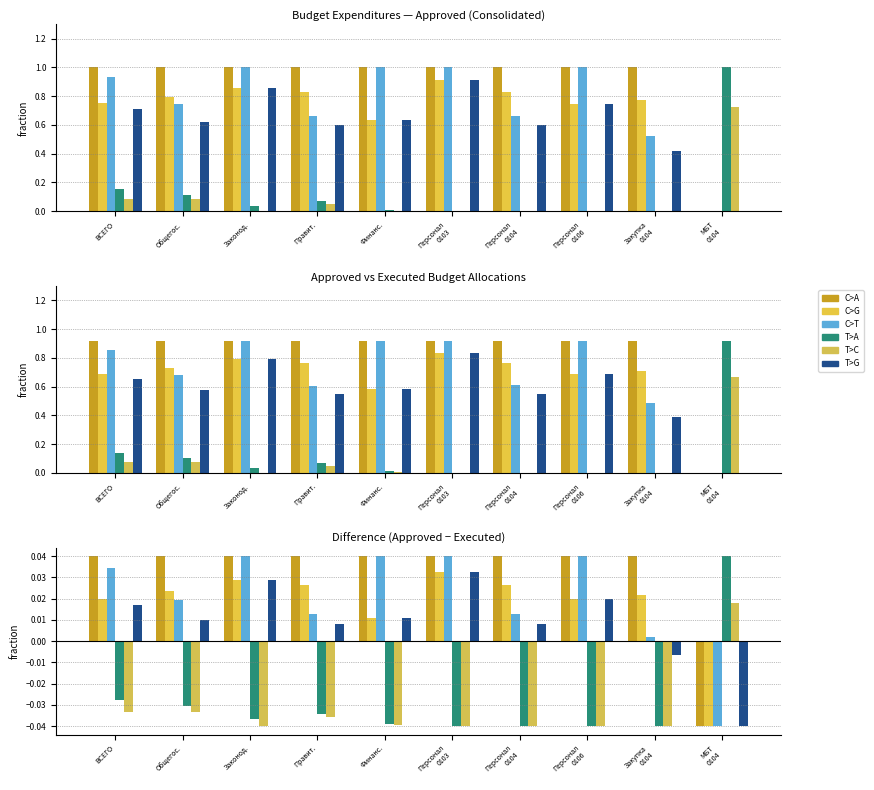

Which category has the lowest value across all series?

МБТ
0104